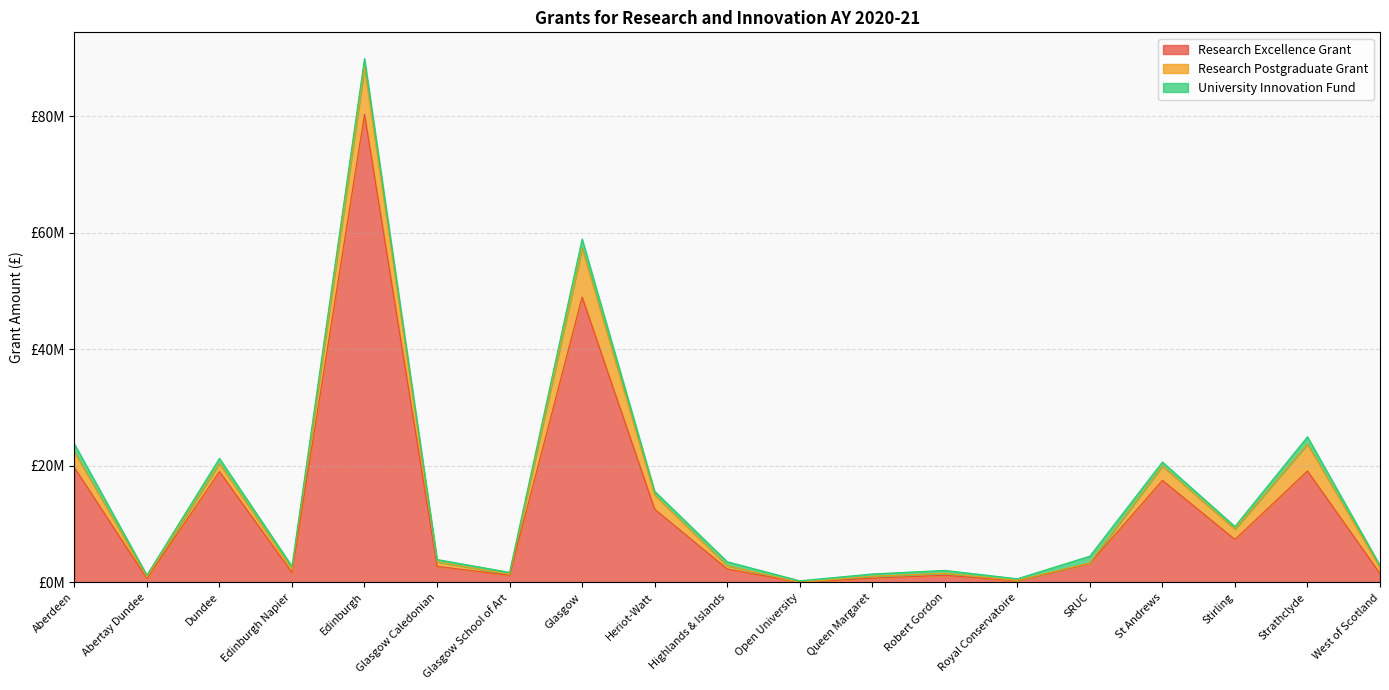

Rank the series at Edinburgh Napier from highest to lowest value.

Research Excellence Grant, Research Postgraduate Grant, University Innovation Fund